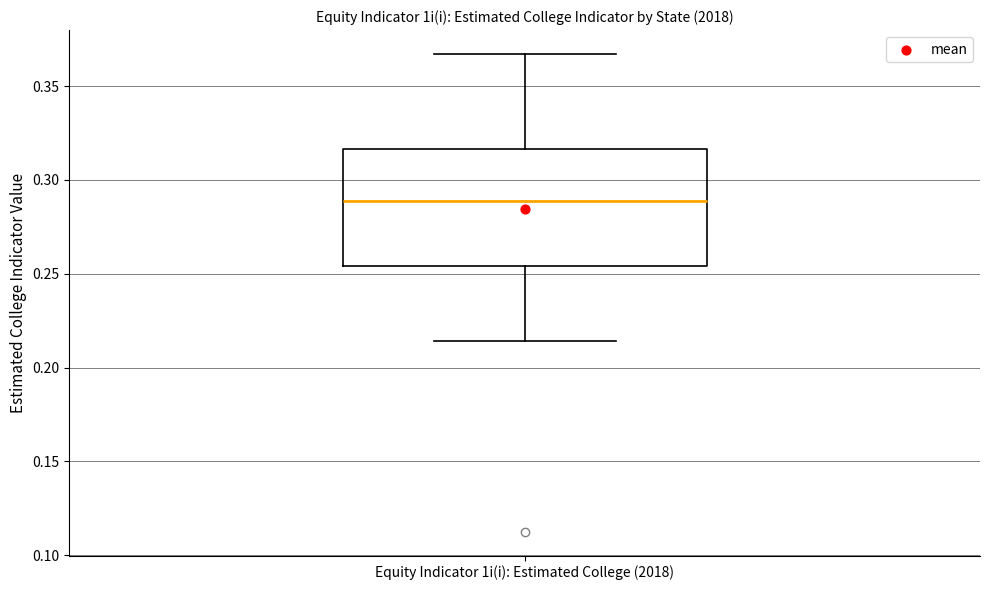

Where does the lower whisker of the box for Equity Indicator 1i(i): Estimated College (2018) end on the y-axis? The values are not printed on the chart, so give them approximately, as read against the axis.

0.215